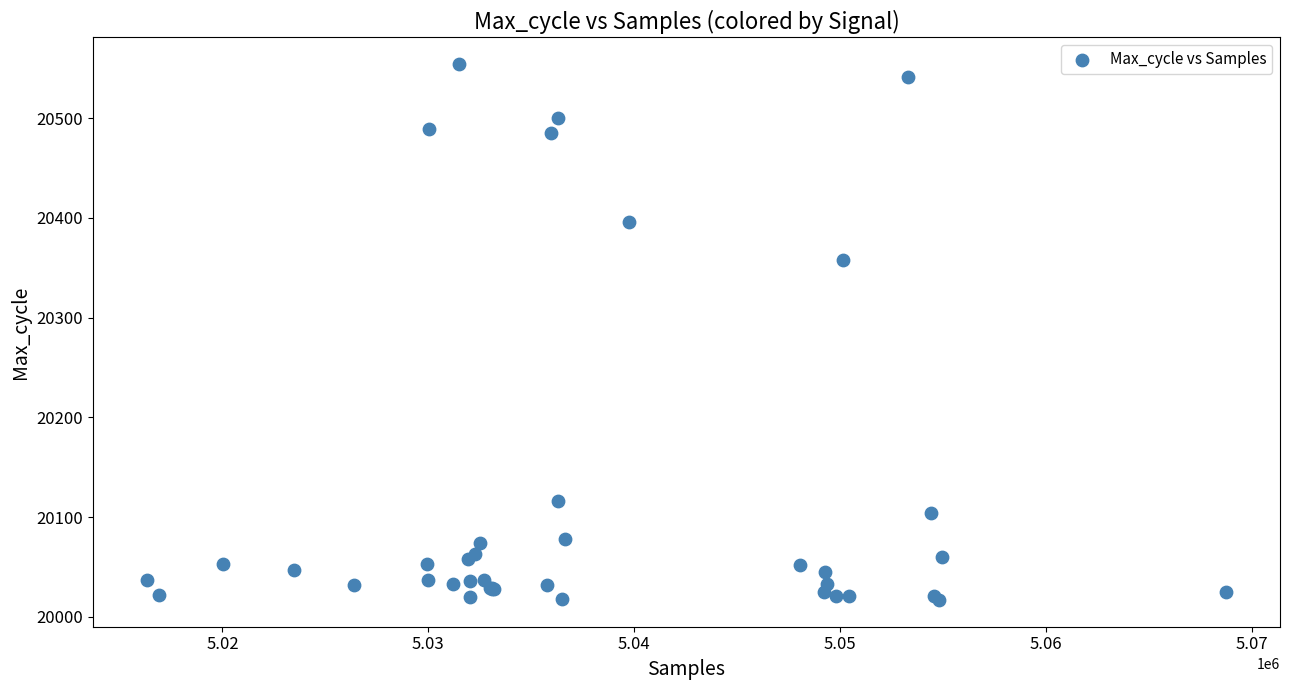

What Y value in the scatter plot is closest to 20285?

20358